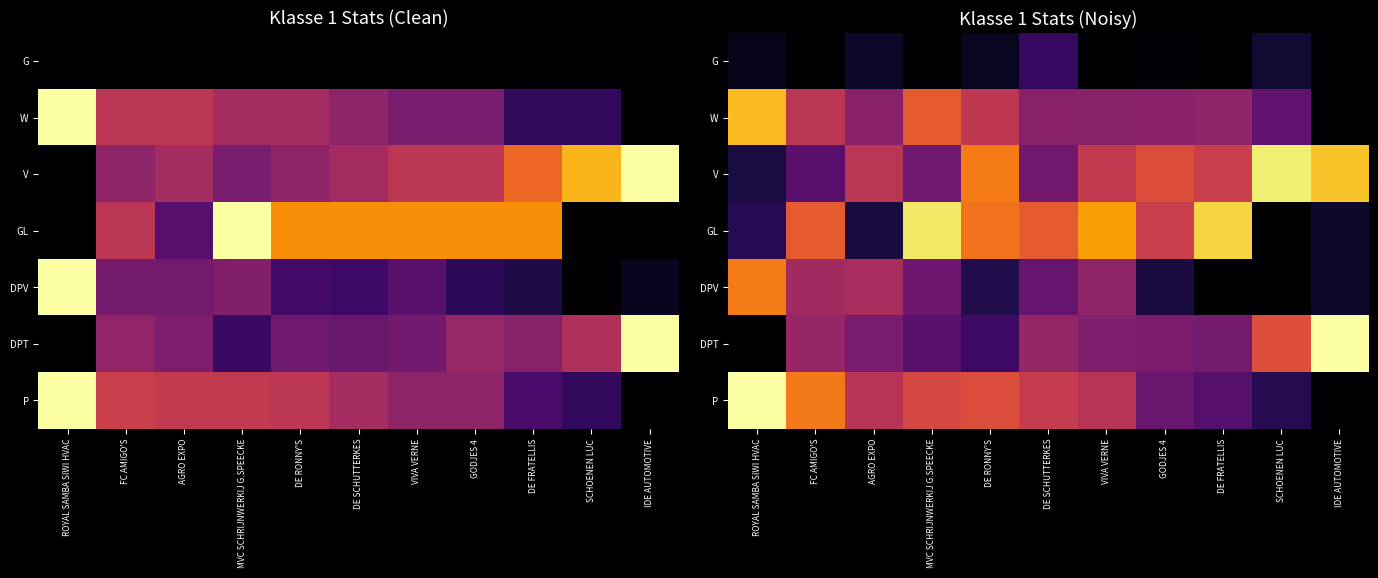

What is the difference between the maximum and minimum values in the DPT series?

1.0